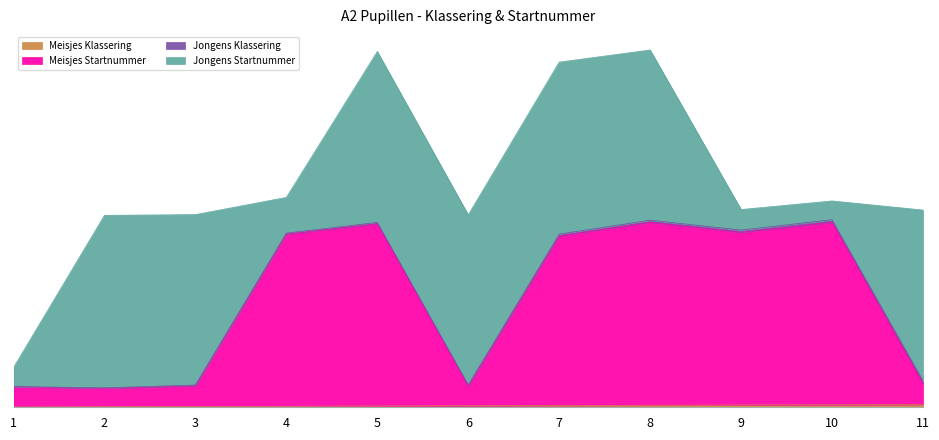

Does the chart display data point markers on the line(s)?

No